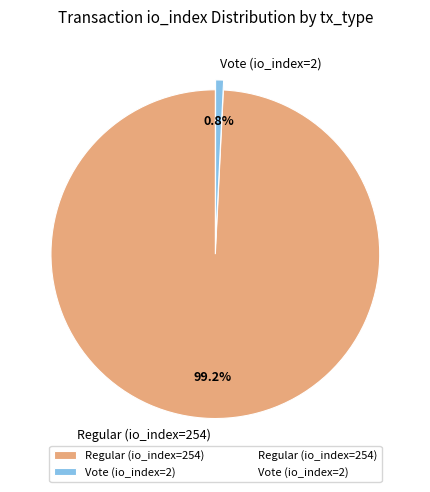

Does Regular (io_index=254) represent more than half of the total?

Yes